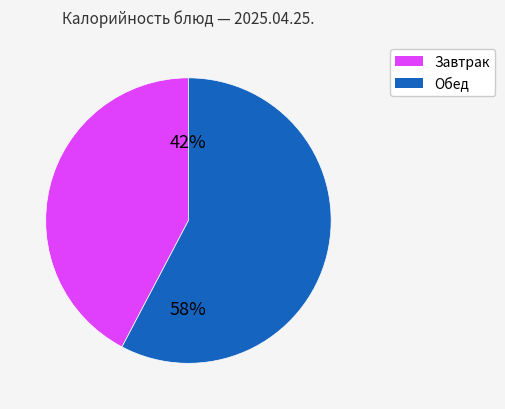

Does any single category account for the majority?

Yes